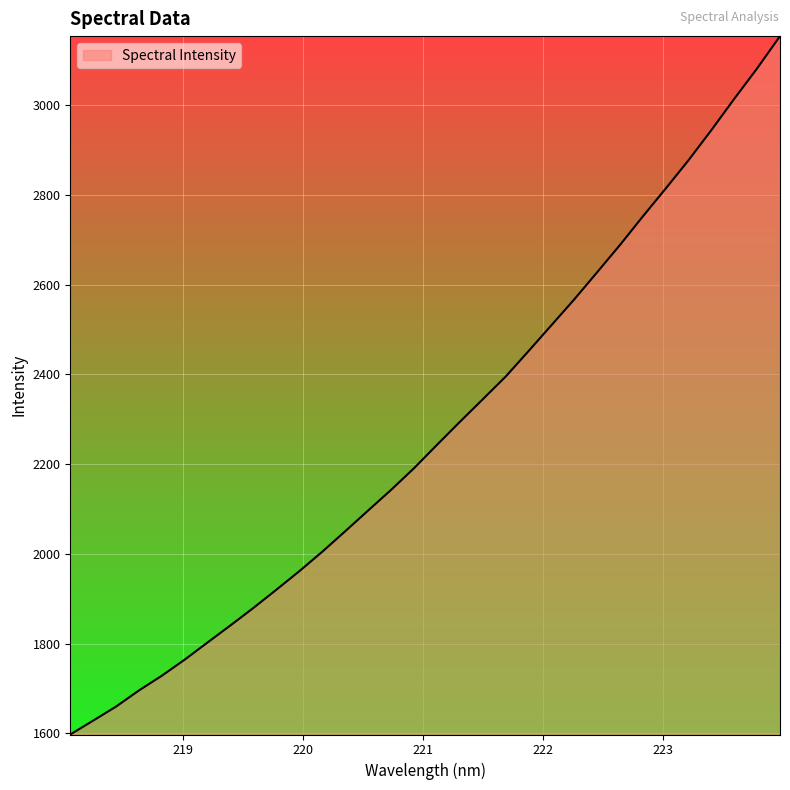

What is the average value?

2272.4